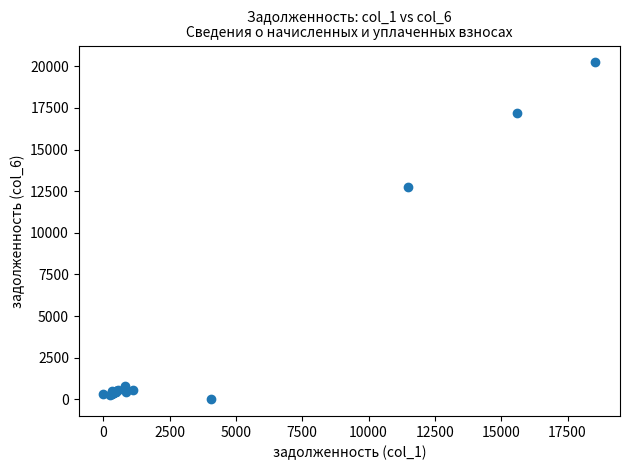

What Y value in the scatter plot is closest to 10120?

12764.6